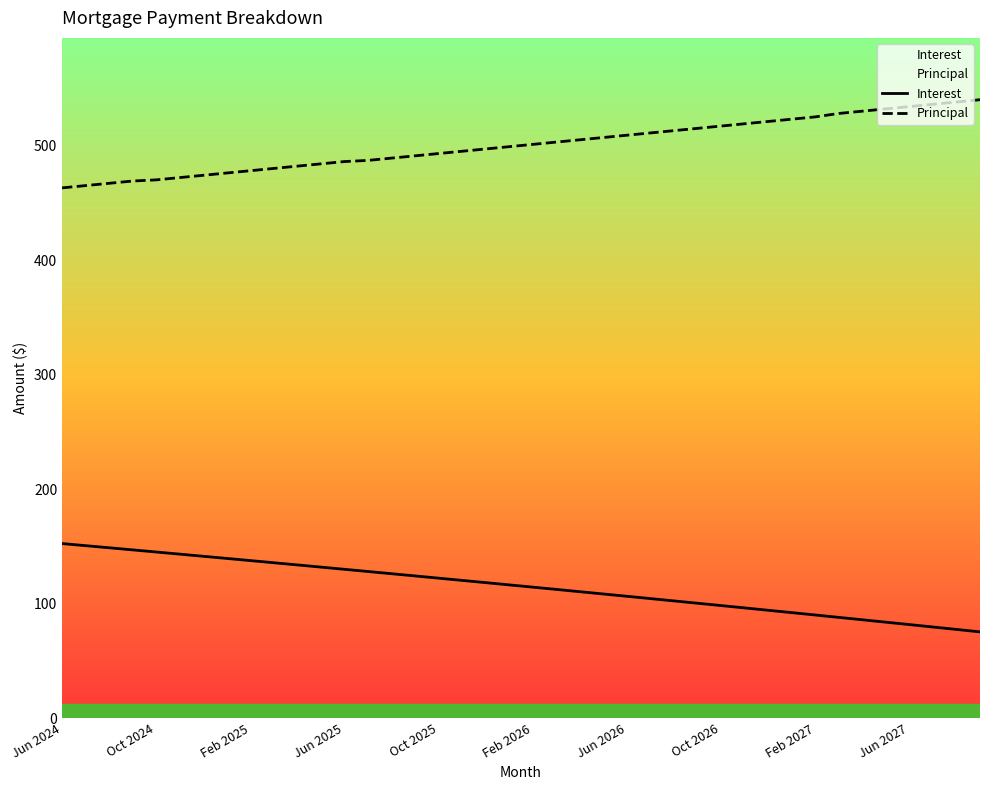

What is the maximum value shown in the chart?

540.0